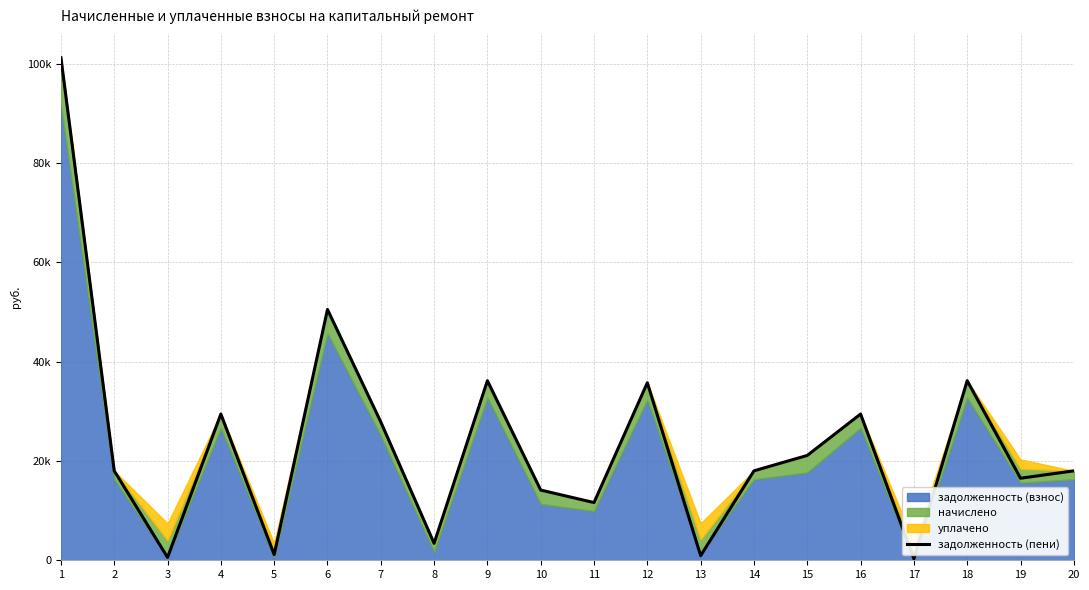

List the labels in order of value, smallest first.

17, 3, 13, 5, 8, 11, 10, 19, 2, 14, 20, 15, 7, 4, 16, 12, 9, 18, 6, 1